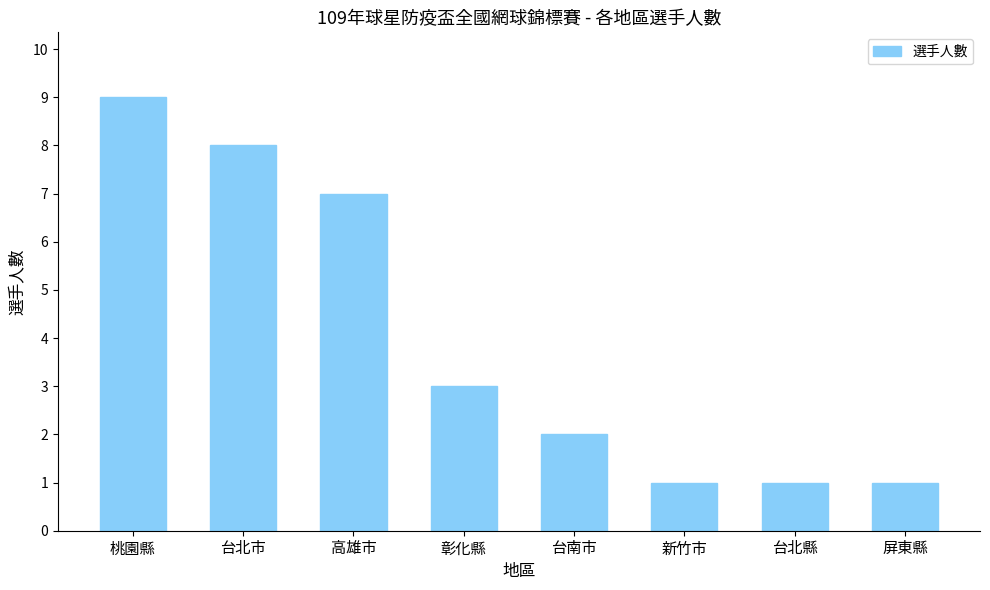

What is the label of the 8th bar from the right?

桃園縣